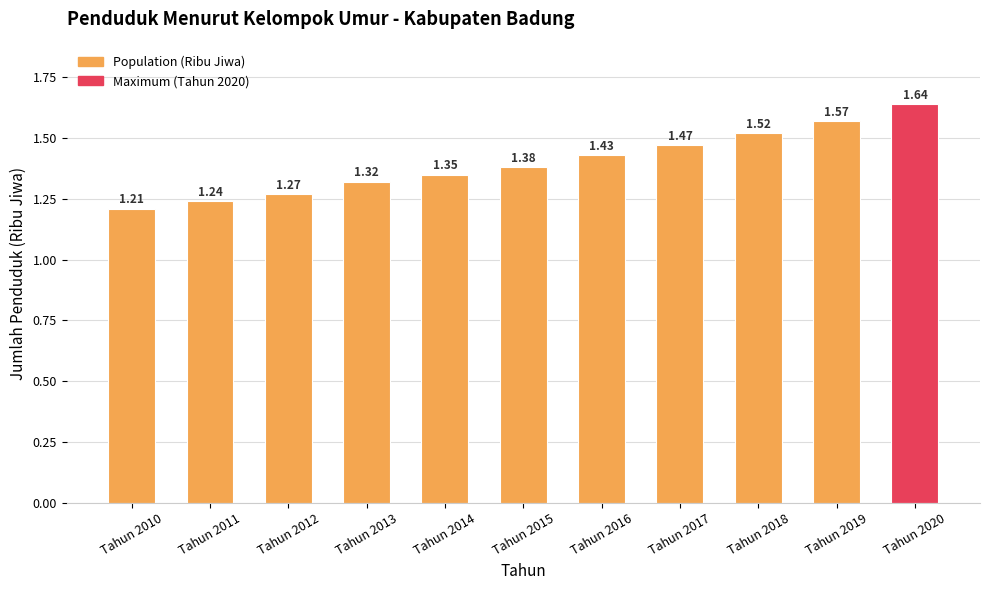

List the labels in order of value, largest first.

Tahun 2020, Tahun 2019, Tahun 2018, Tahun 2017, Tahun 2016, Tahun 2015, Tahun 2014, Tahun 2013, Tahun 2012, Tahun 2011, Tahun 2010